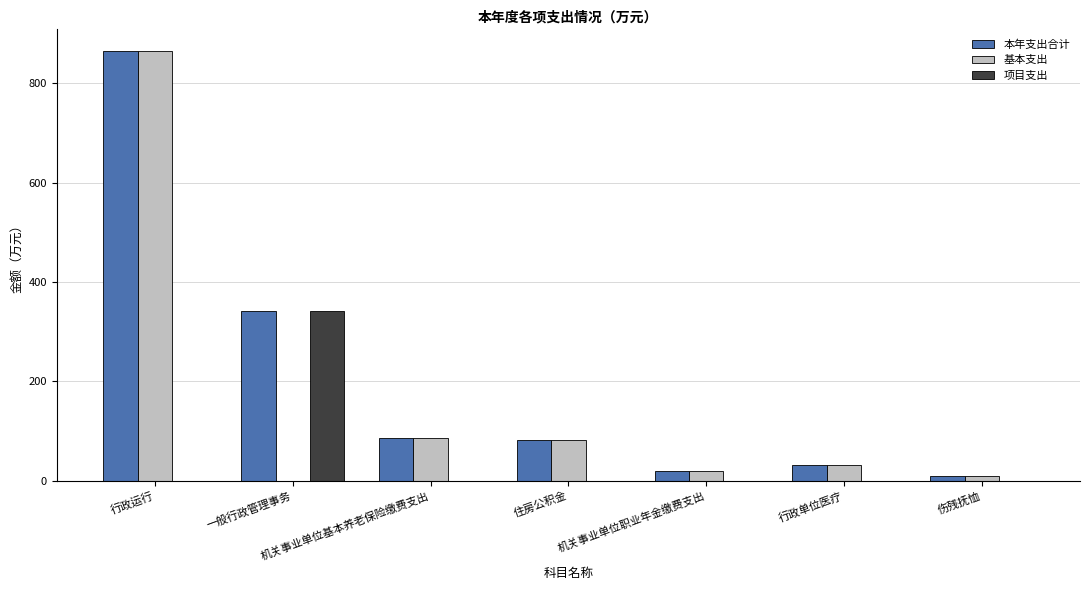

What is the sum of the 本年支出合计 values at 行政运行 and 一般行政管理事务?

1206.6